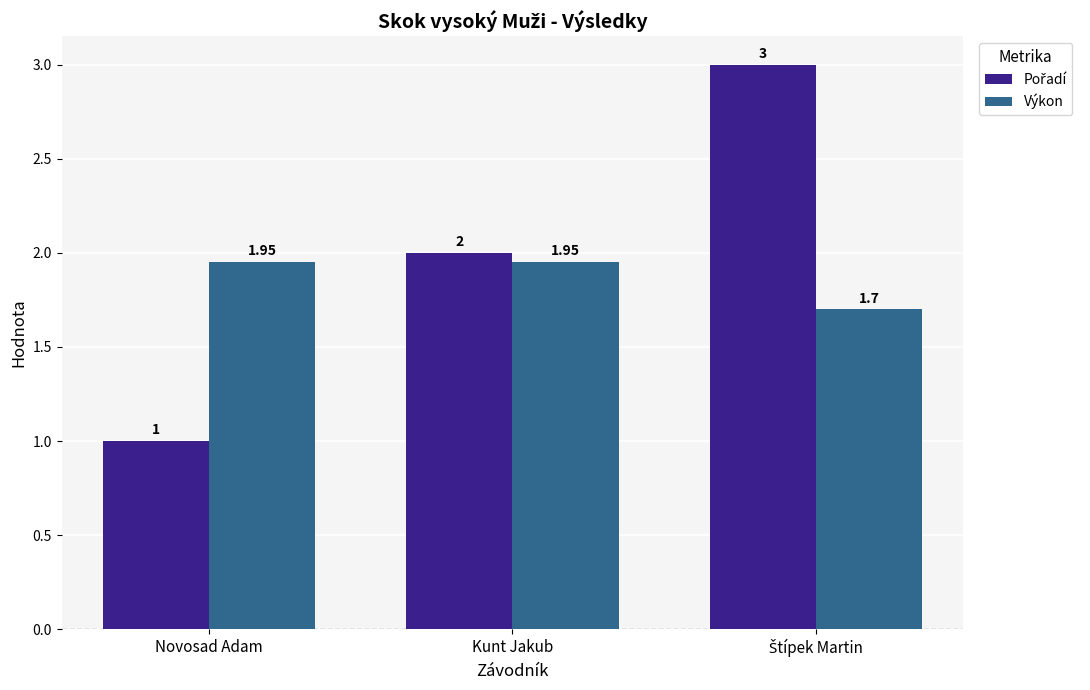

What is the label of the 3rd bar from the left?

Štípek Martin